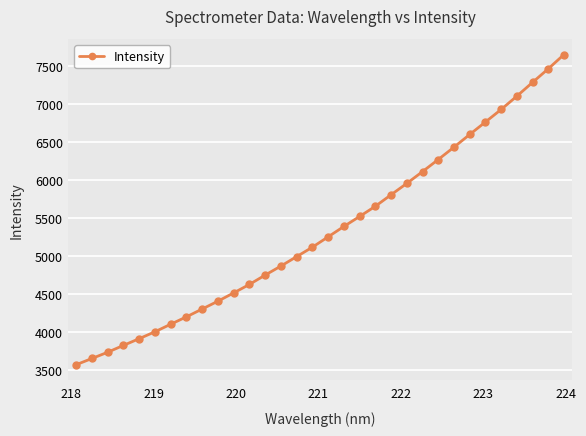

What is the sum of all values?

170919.3